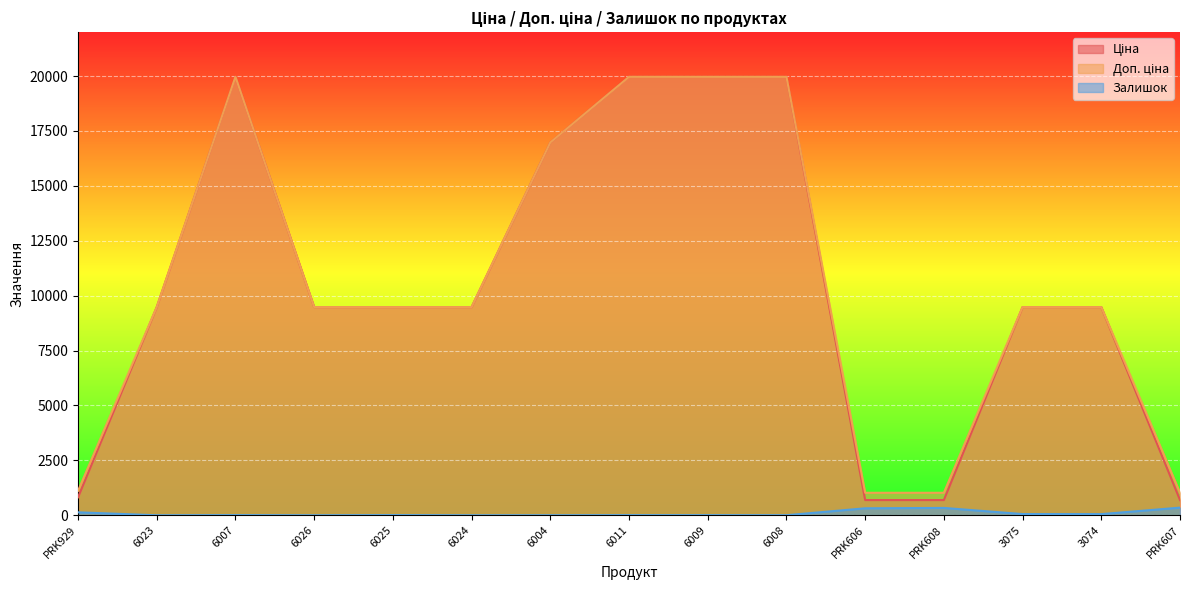

True or false: Залишок and Ціна cross at least once.

False